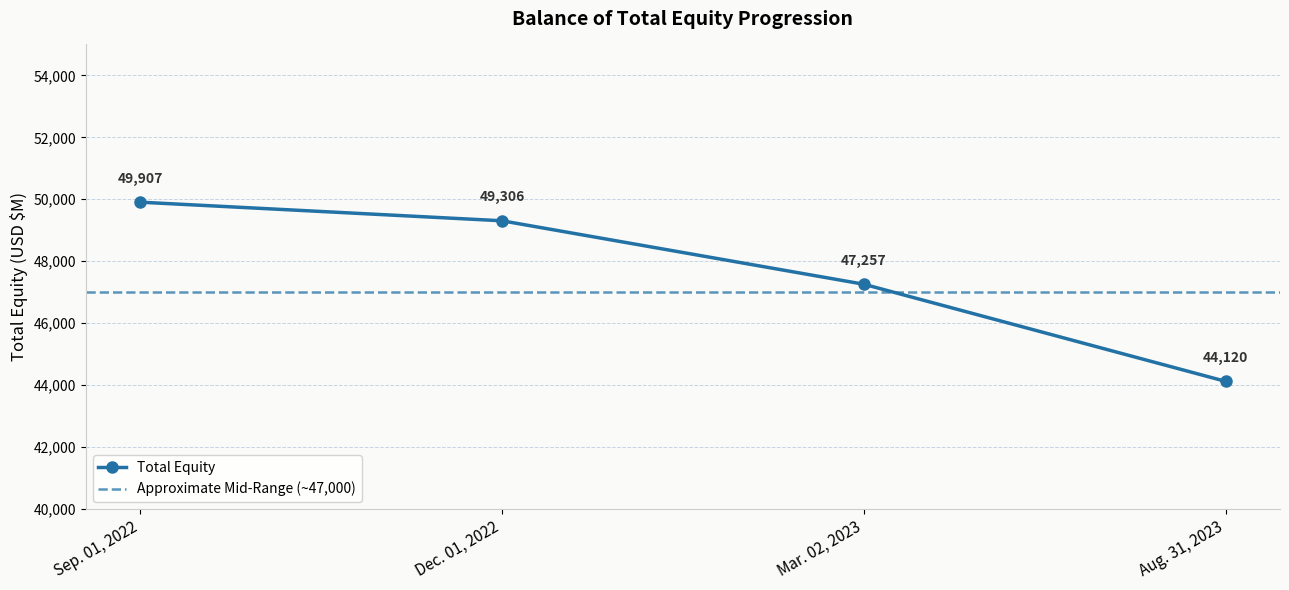

Which has a higher value, Mar. 02, 2023 or Aug. 31, 2023?

Mar. 02, 2023